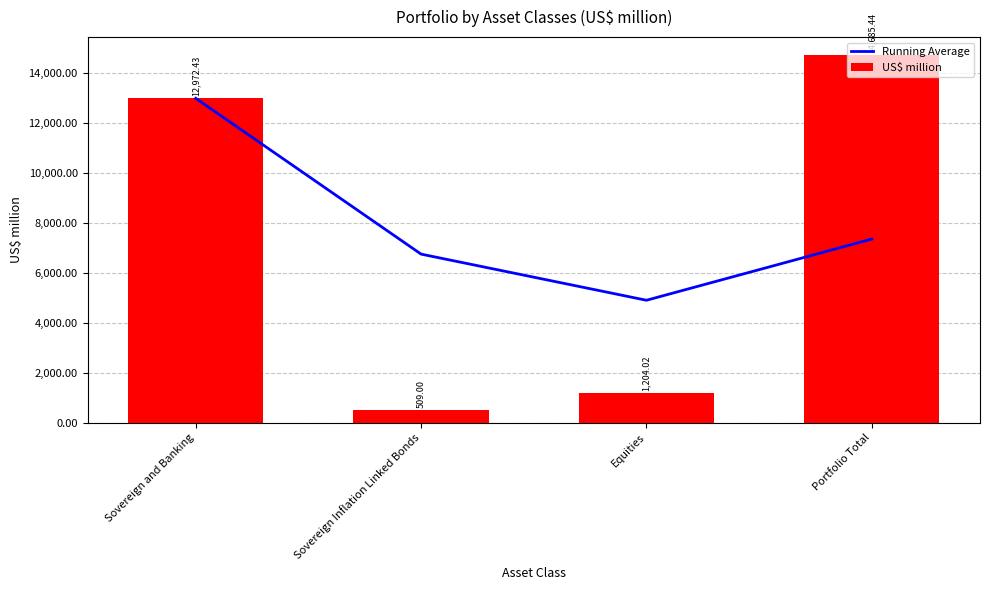

What is the greatest value displayed?

14685.4